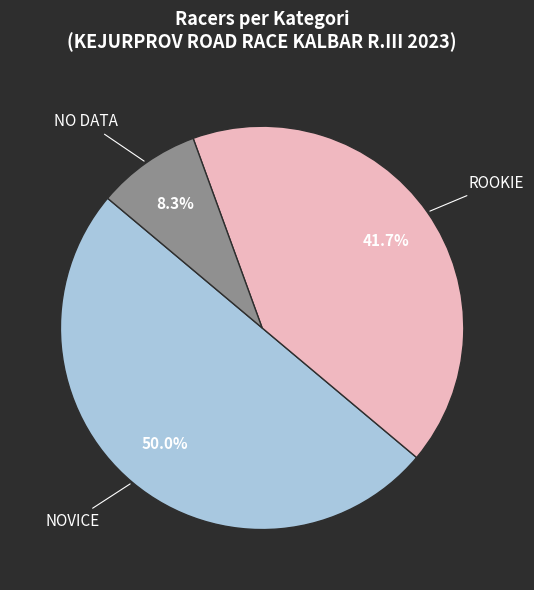

Count the number of slices in the pie.

3